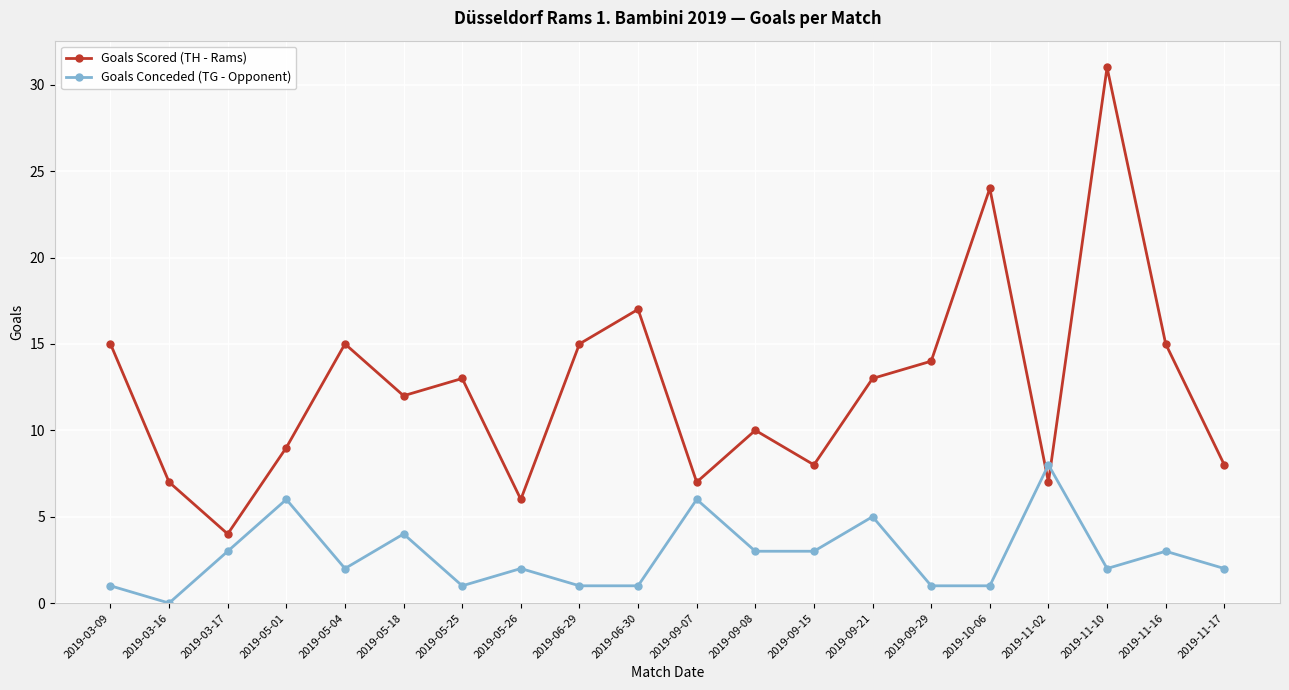

How many Goals Conceded (TG - Opponent) values are between 1 and 4?

15